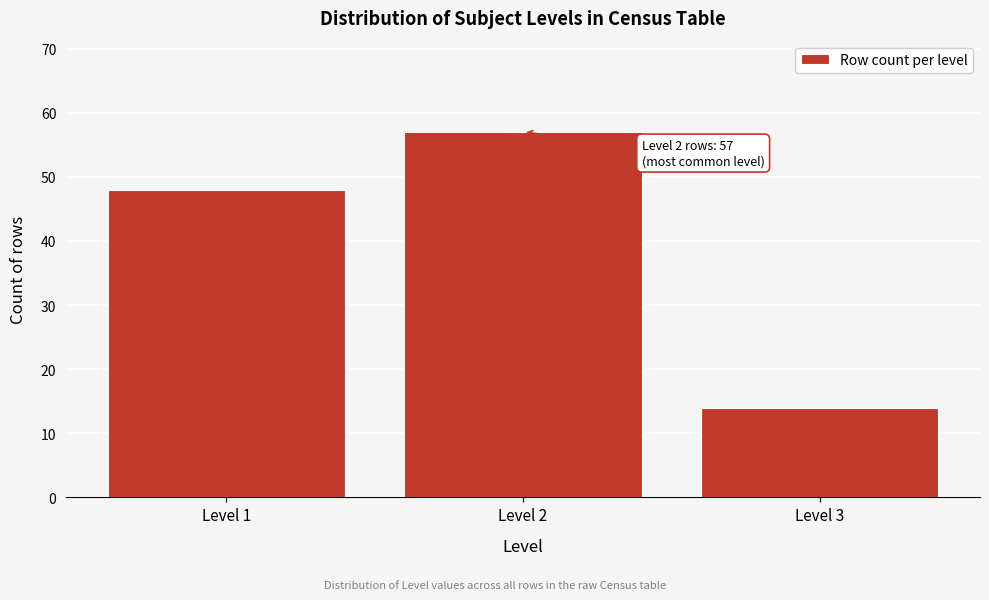

Reading right to left, list all the values displayed in this chart.

14	57	48